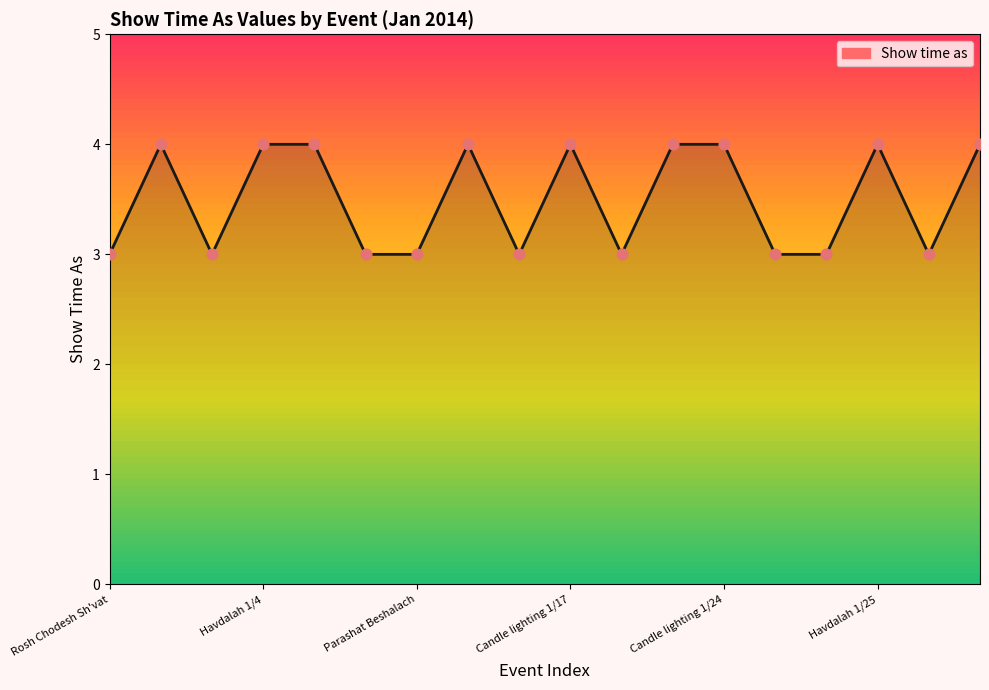

What is the minimum value shown in the chart?

3